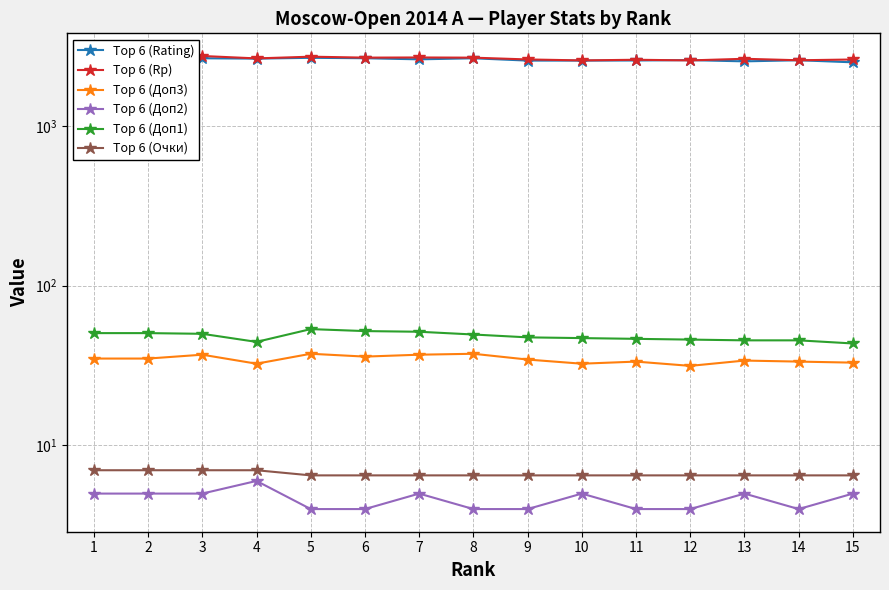

At how many categories does at least one series exceed 1136?

15